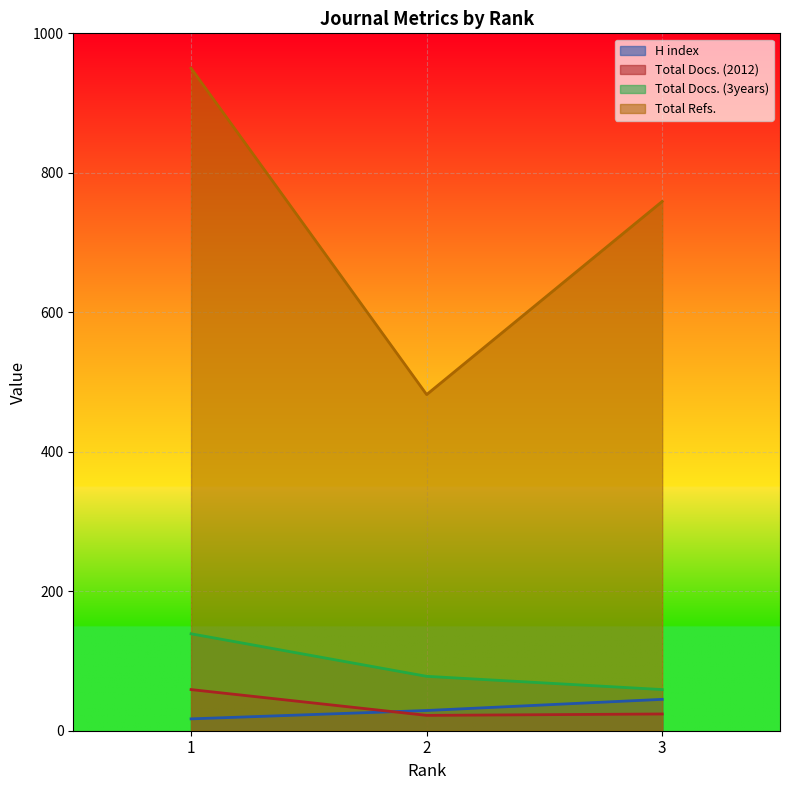

What is the value of the H index point at the 3rd from the left?

45